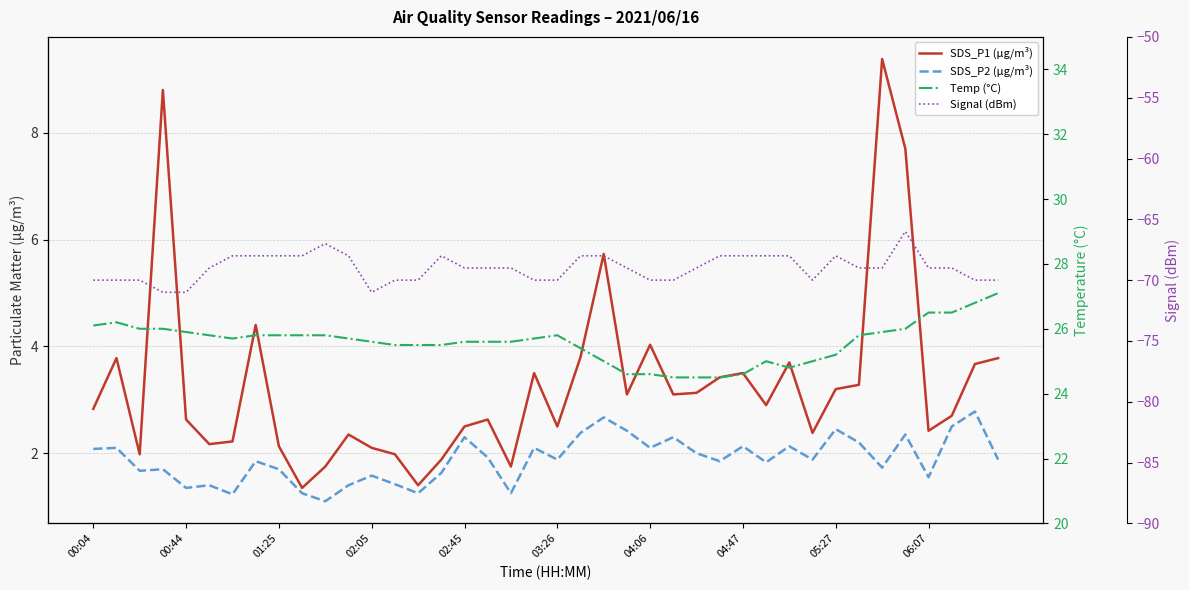

Which series changed the most between 22 and 25?

SDS_P1 (µg/m³)